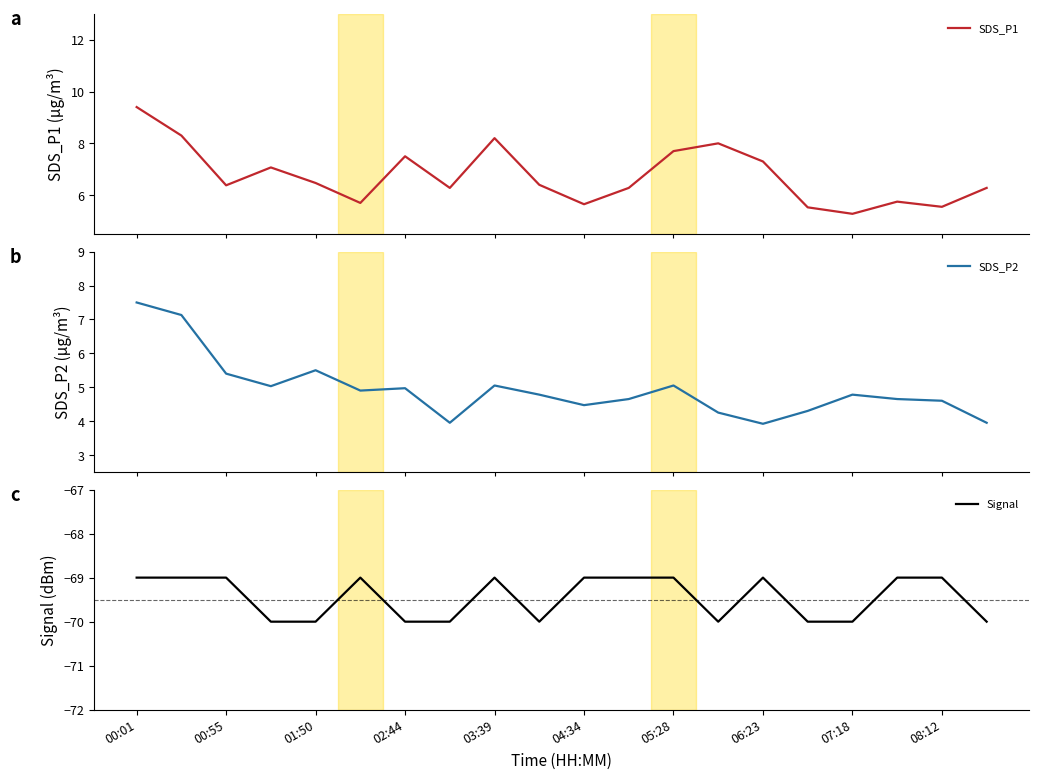

What is the highest value of the SDS_P1 series?

9.4